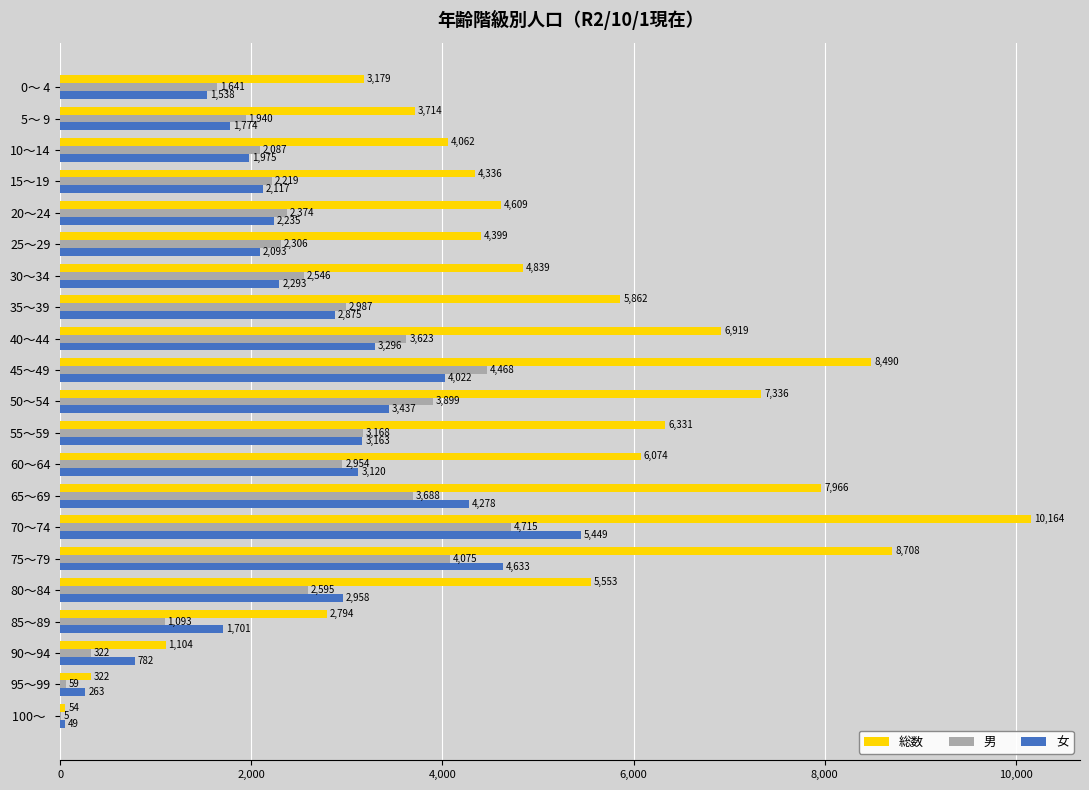

True or false: 総数 has a value of 1344 at 5～ 9.

False